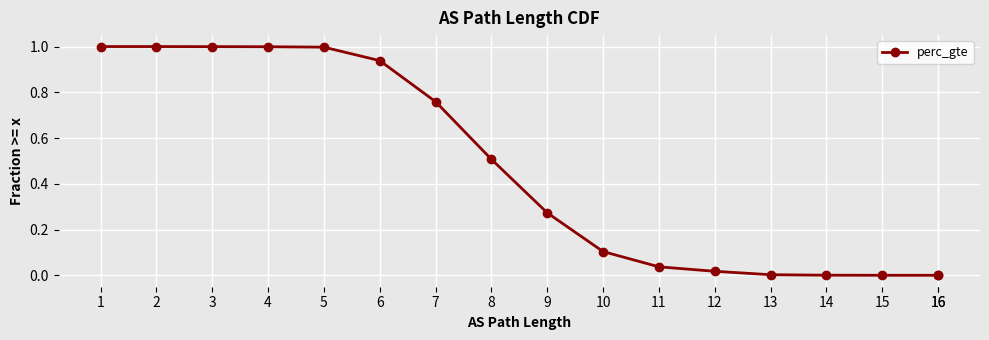

What is the greatest value displayed?

1.0